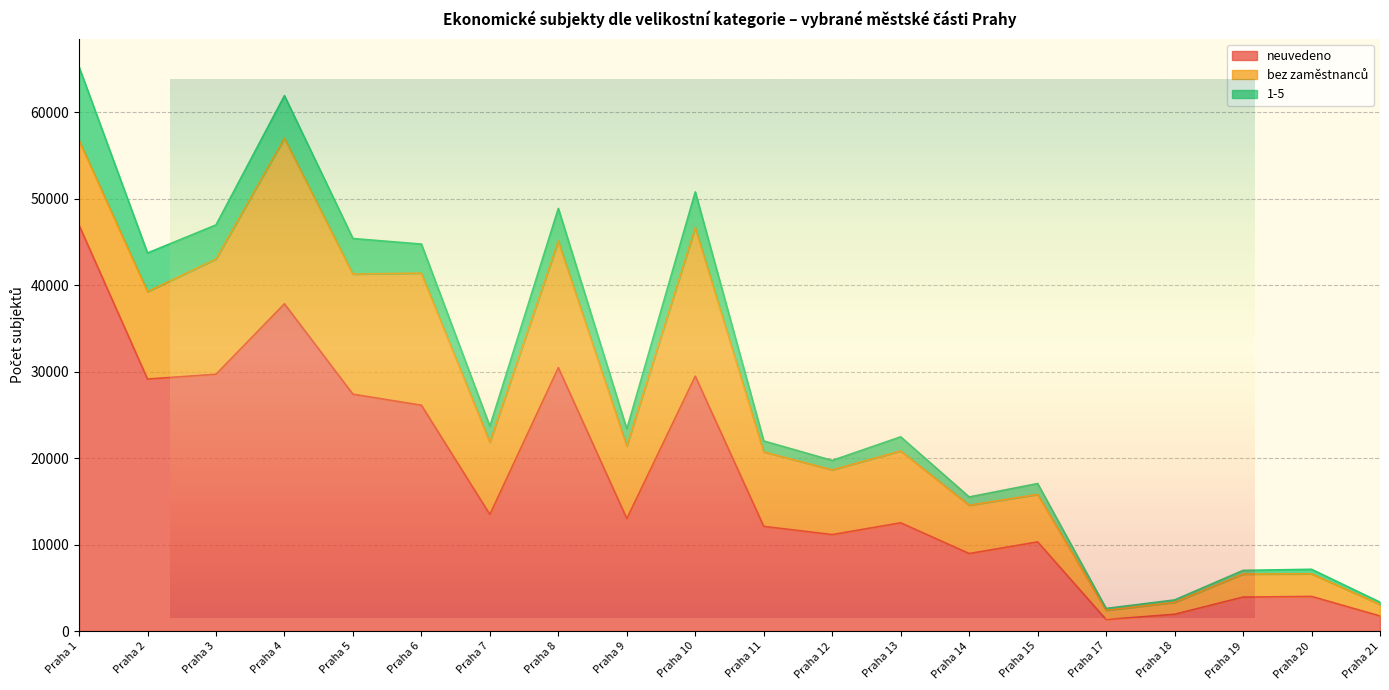

Which series has the widest spread of values?

neuvedeno